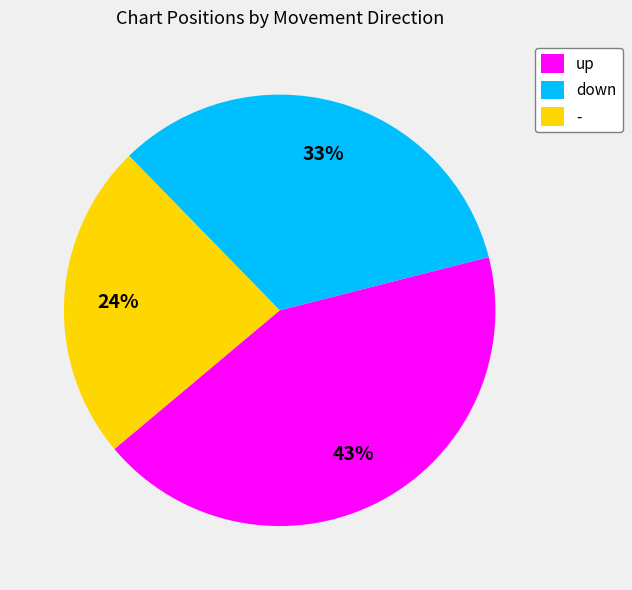

Which slice is the largest?

up